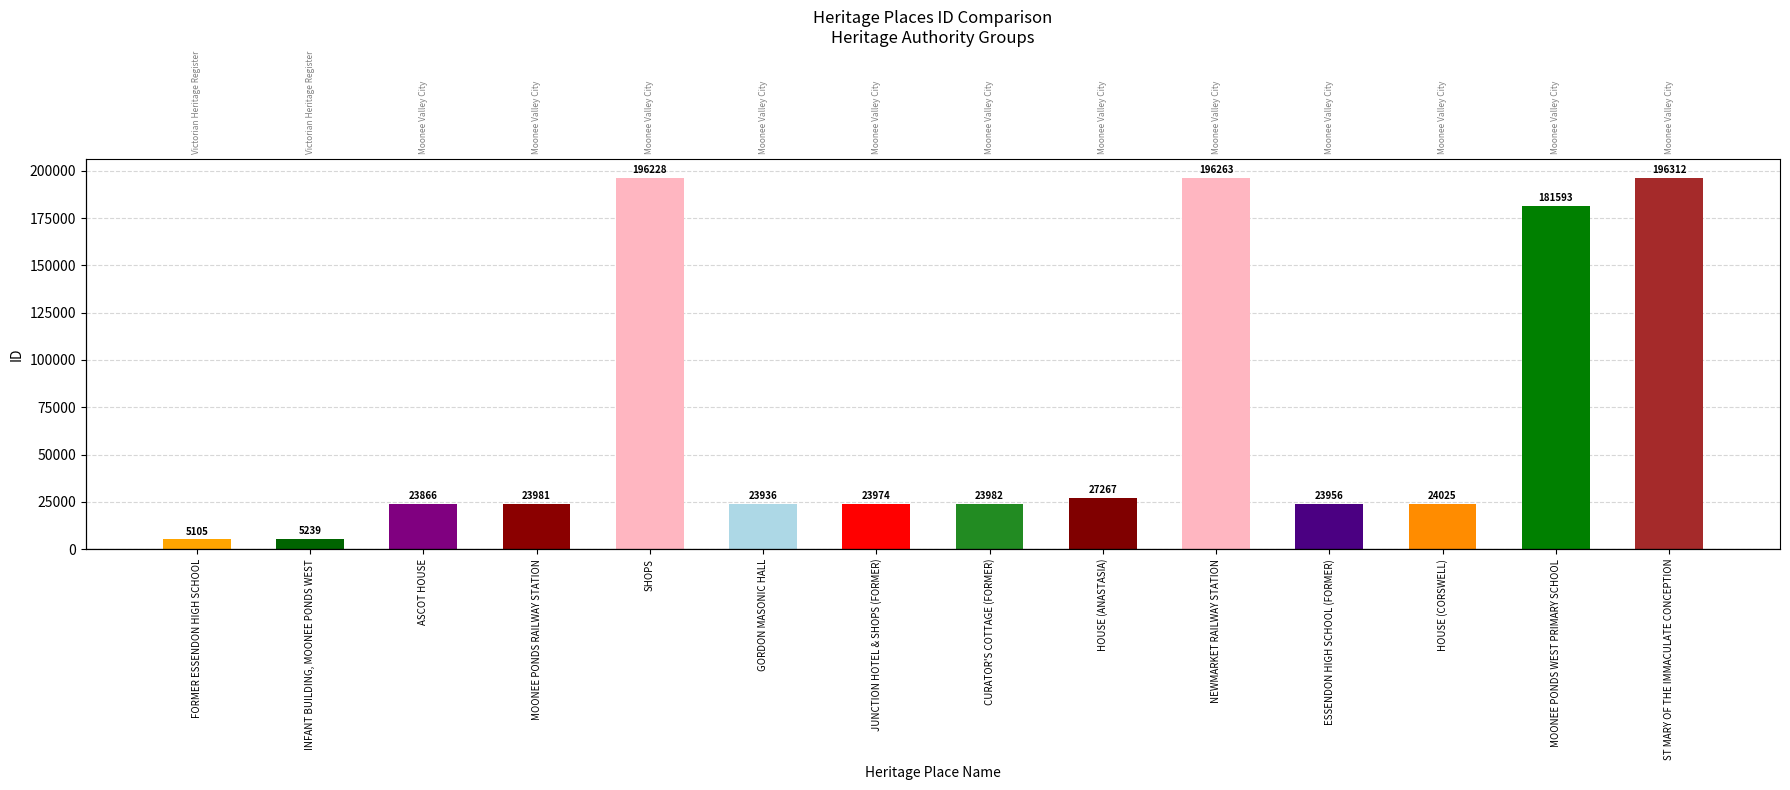

True or false: the data shows 15210 at ASCOT HOUSE.

False